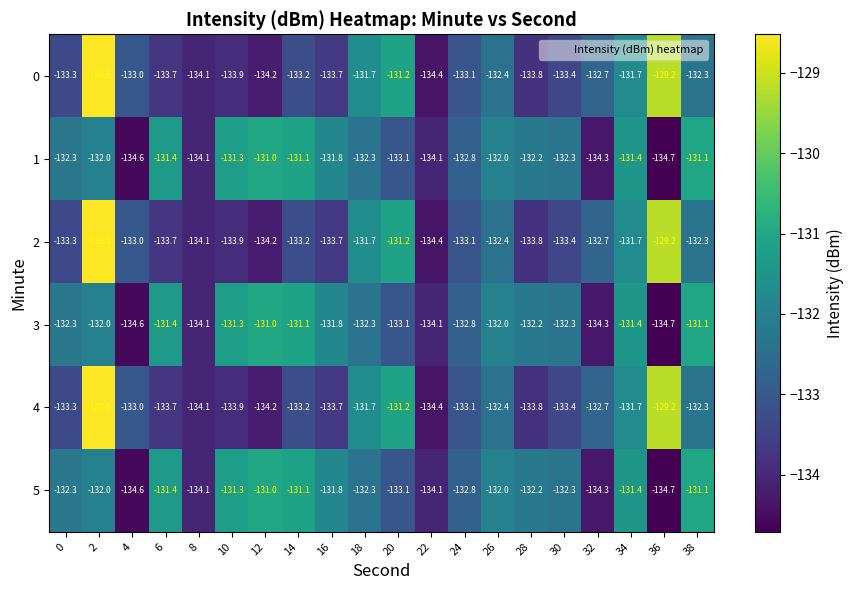

At which label is 2 closest to -131?

20